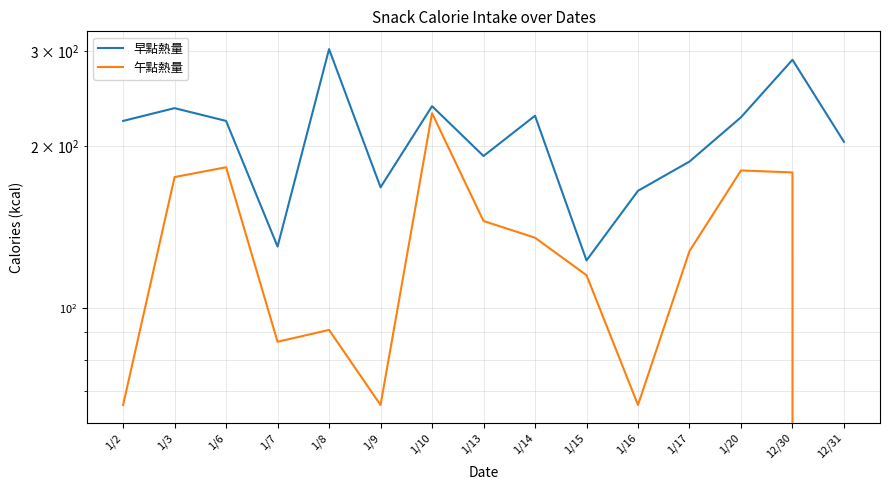

True or false: 午點熱量 and 早點熱量 intersect in this chart.

False